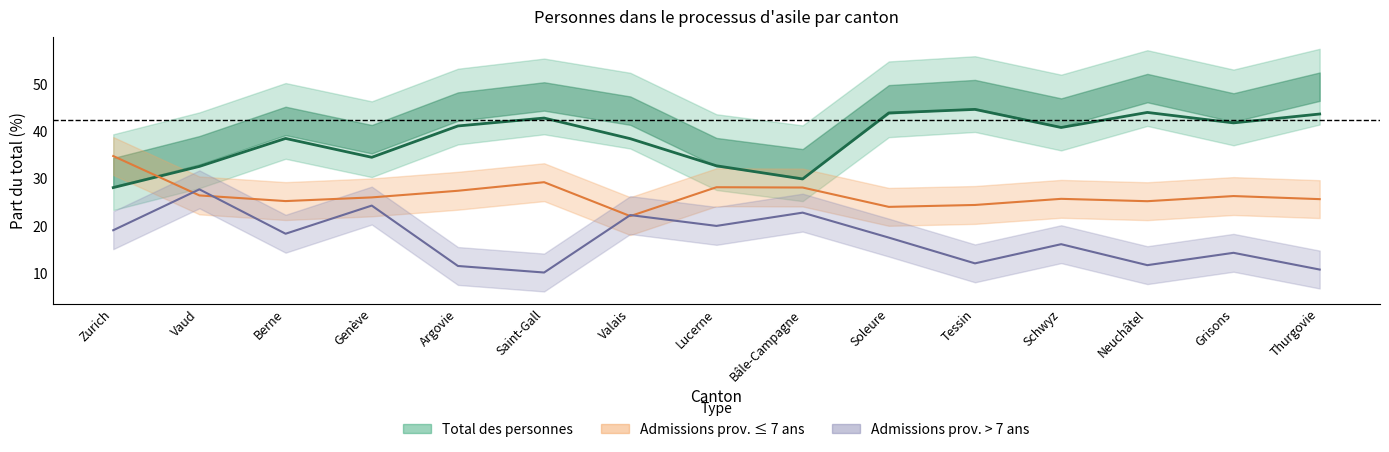

Does the chart have visible grid lines?

No